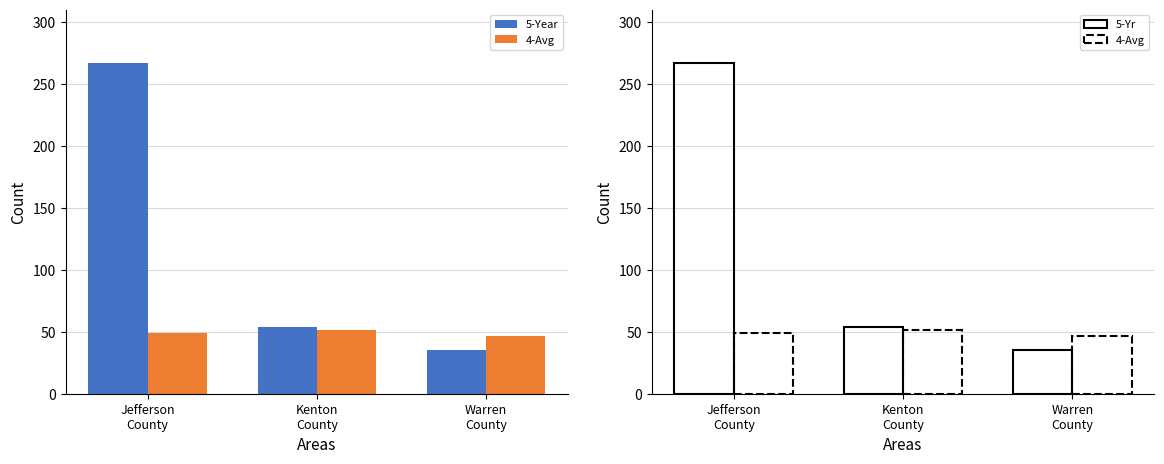

What is the label of the 2nd bar from the left?

Kenton
County